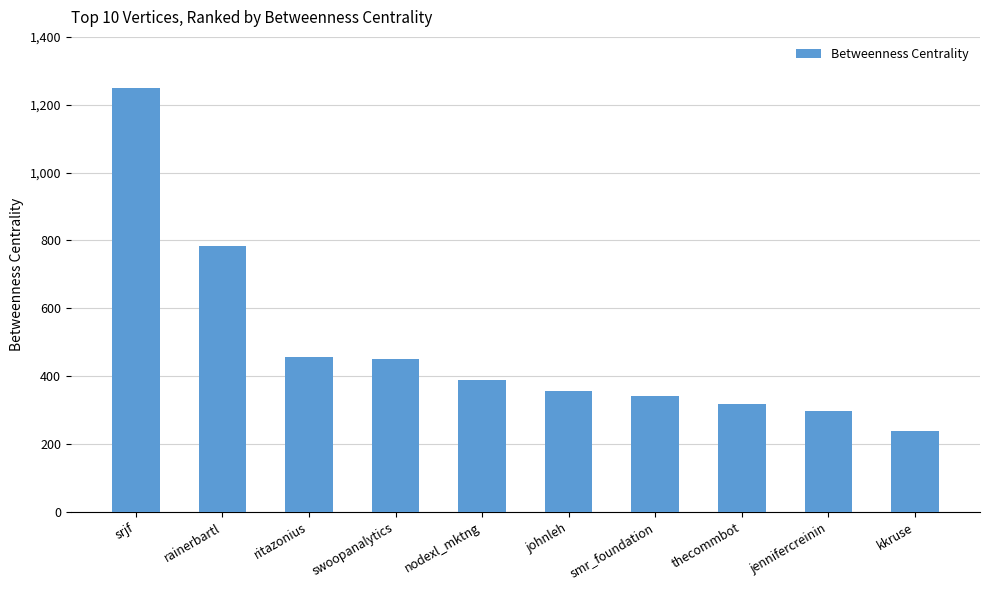

What is the label of the 2nd bar from the right?

jennifercreinin